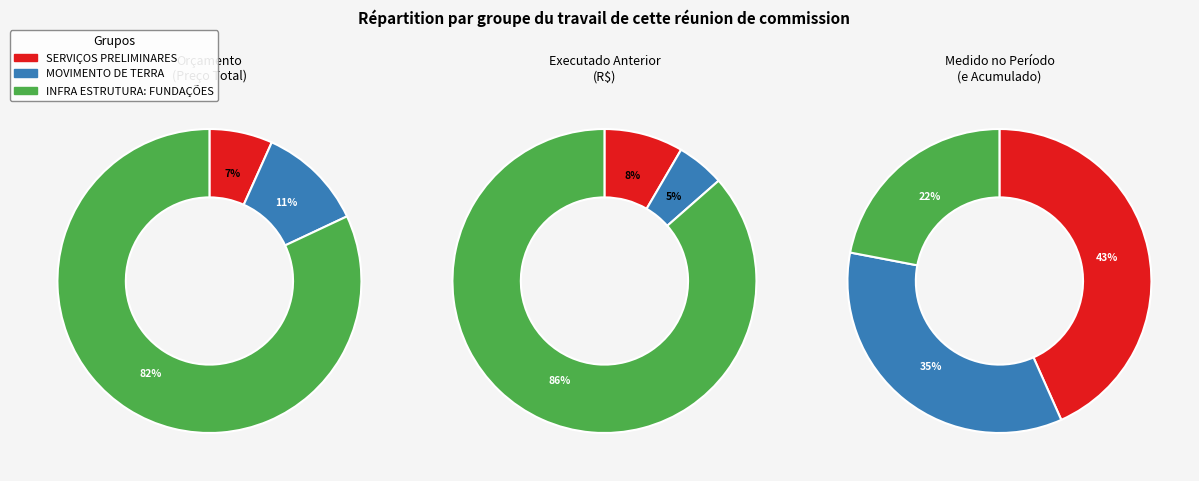

What is the largest slice in the pie chart?

INFRA ESTRUTURA: FUNDAÇÕES